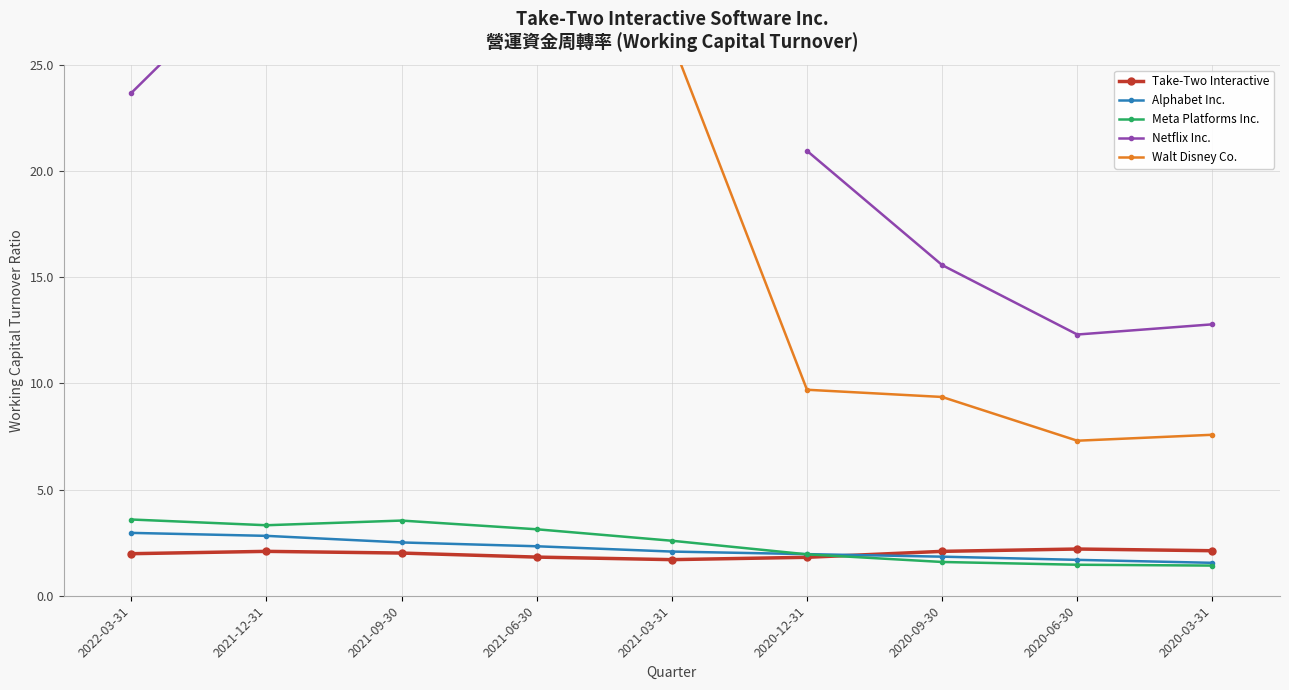

What position from the right is 2021-06-30?

6